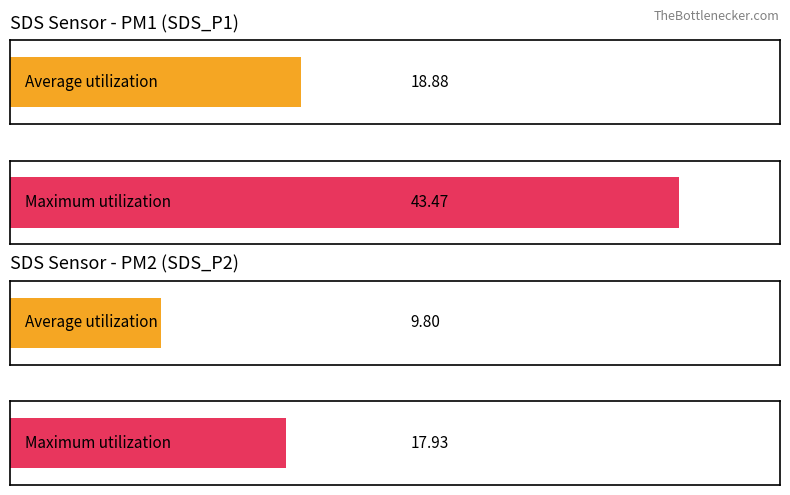

Which series has the largest total across all categories?

SDS_P1